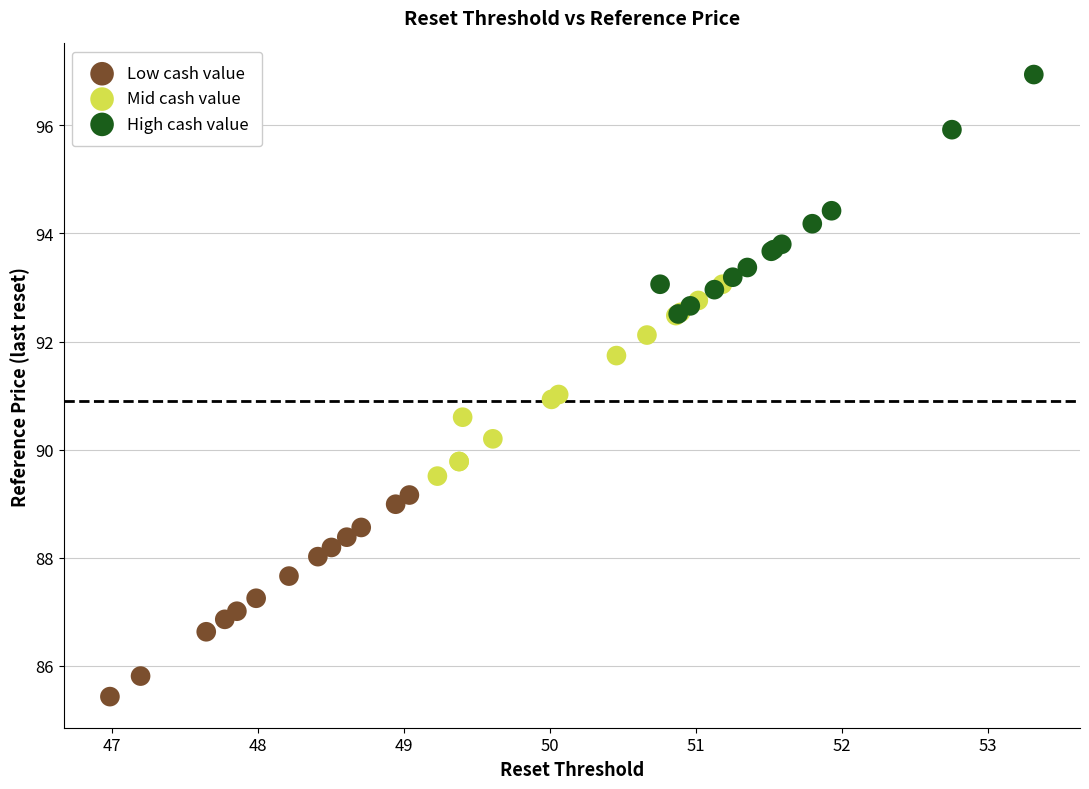

Which series contains the lowest Y value?

Low cash value